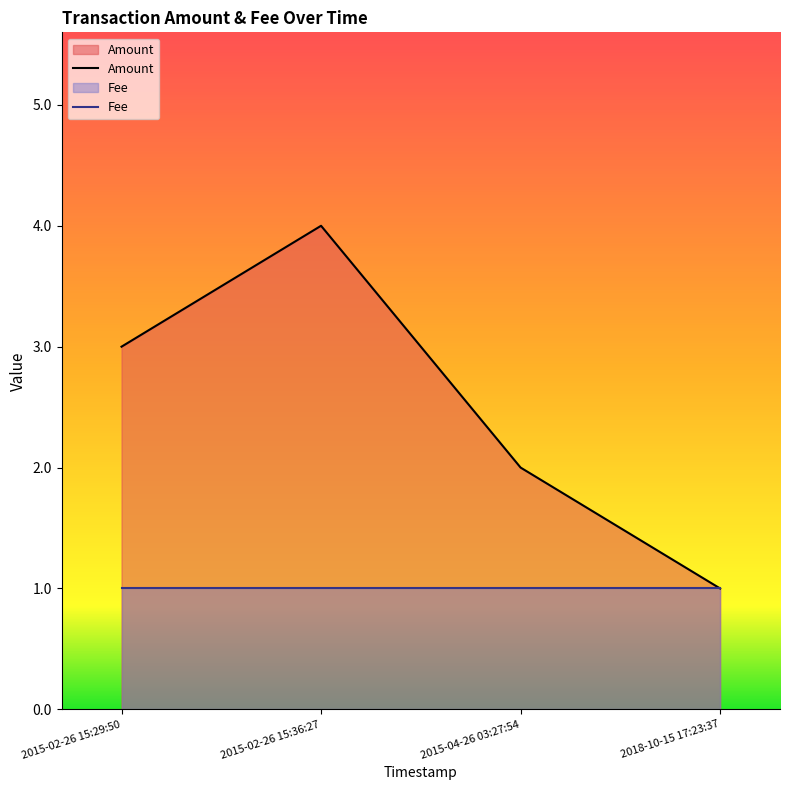

Where does the data first go above 3?

2015-02-26 15:36:27